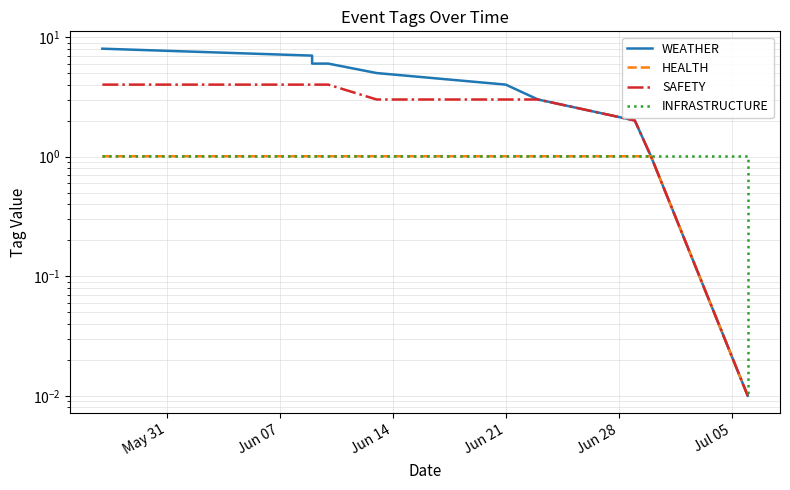

What is the total value across all series at Jun 07?

13.0